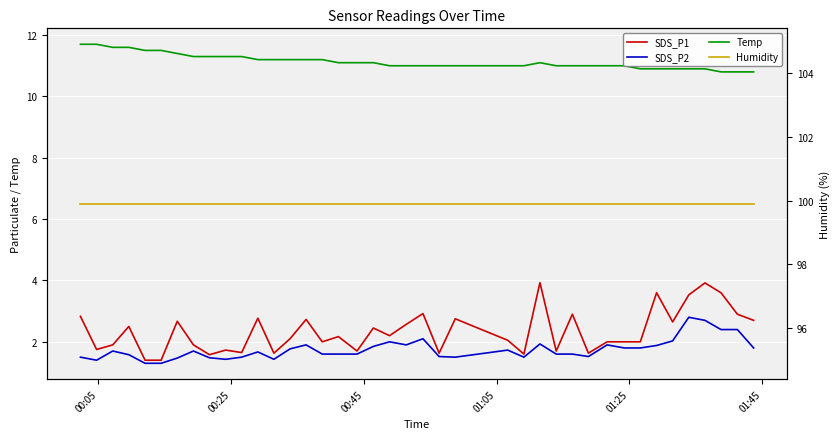

True or false: SDS_P1 has more than 2 points higher than both neighbors.

True